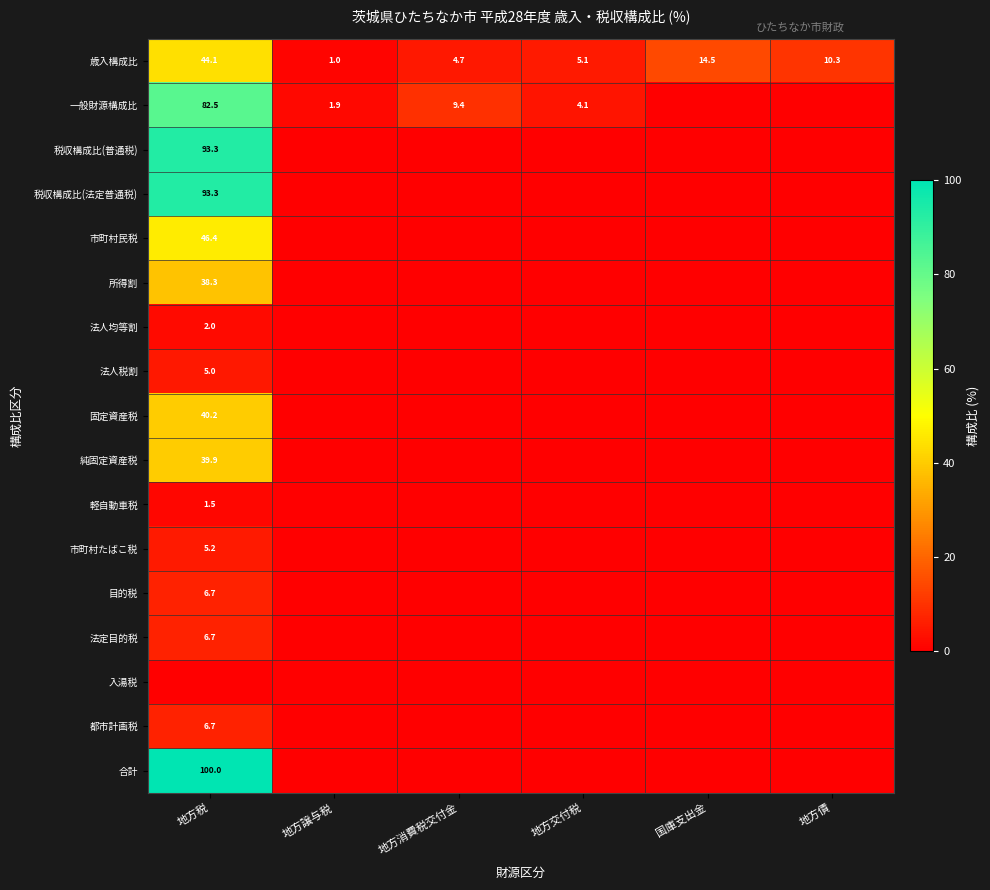

The 歳入構成比 series shows 1.1 at 地方交付税. True or false?

False